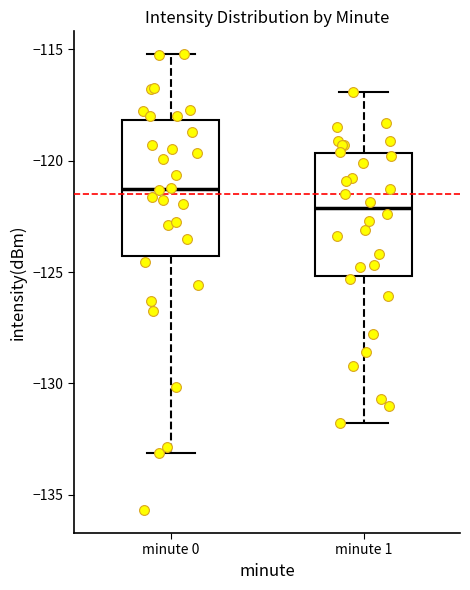

Where does the upper whisker of the box for minute 1 end on the y-axis? The values are not printed on the chart, so give them approximately, as read against the axis.

-117.0